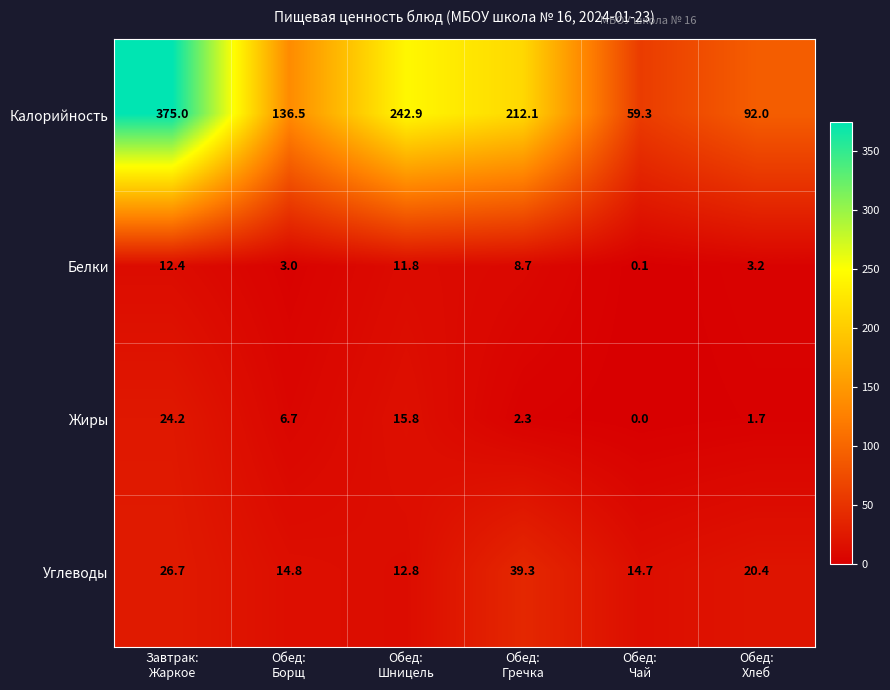

List the series in order of their peak value, lowest first.

Белки, Жиры, Углеводы, Калорийность